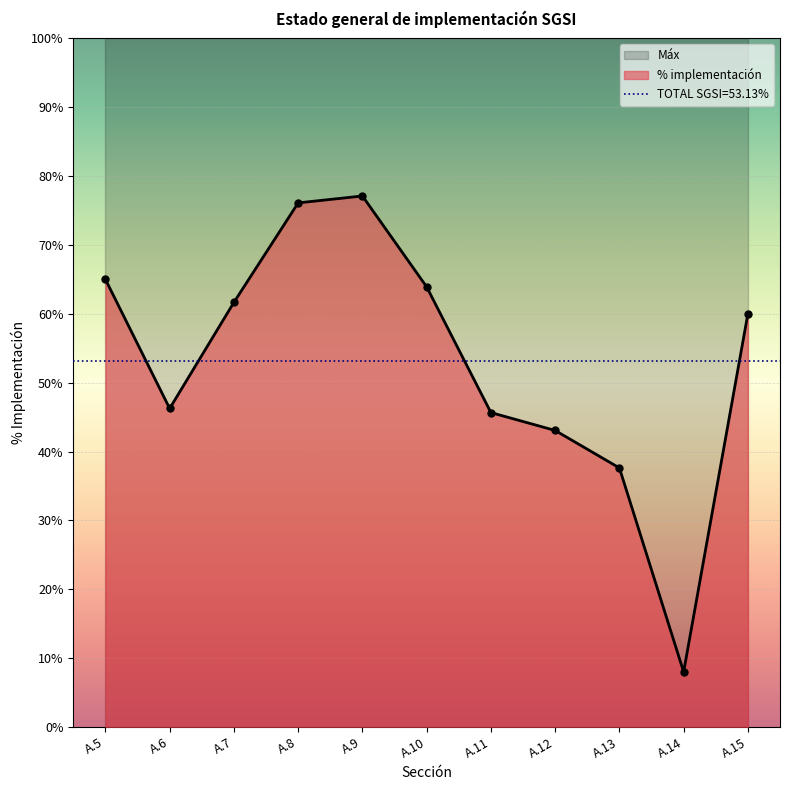

What value does the data have at A.6?

0.5